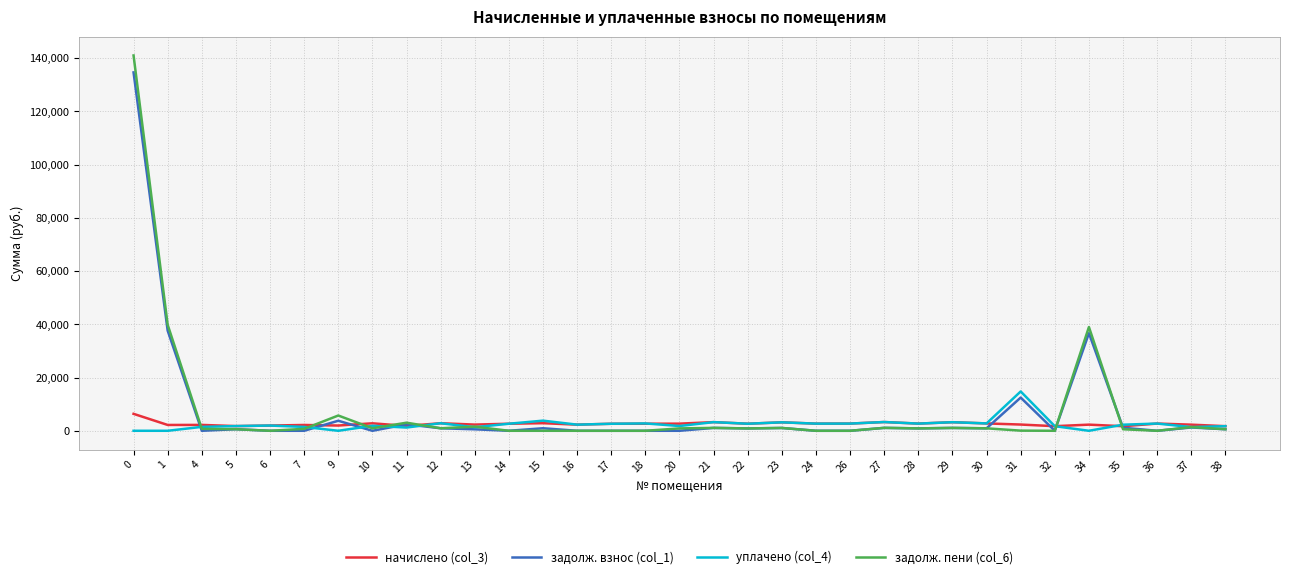

List the series in order of their peak value, highest first.

задолж. пени (col_6), задолж. взнос (col_1), уплачено (col_4), начислено (col_3)